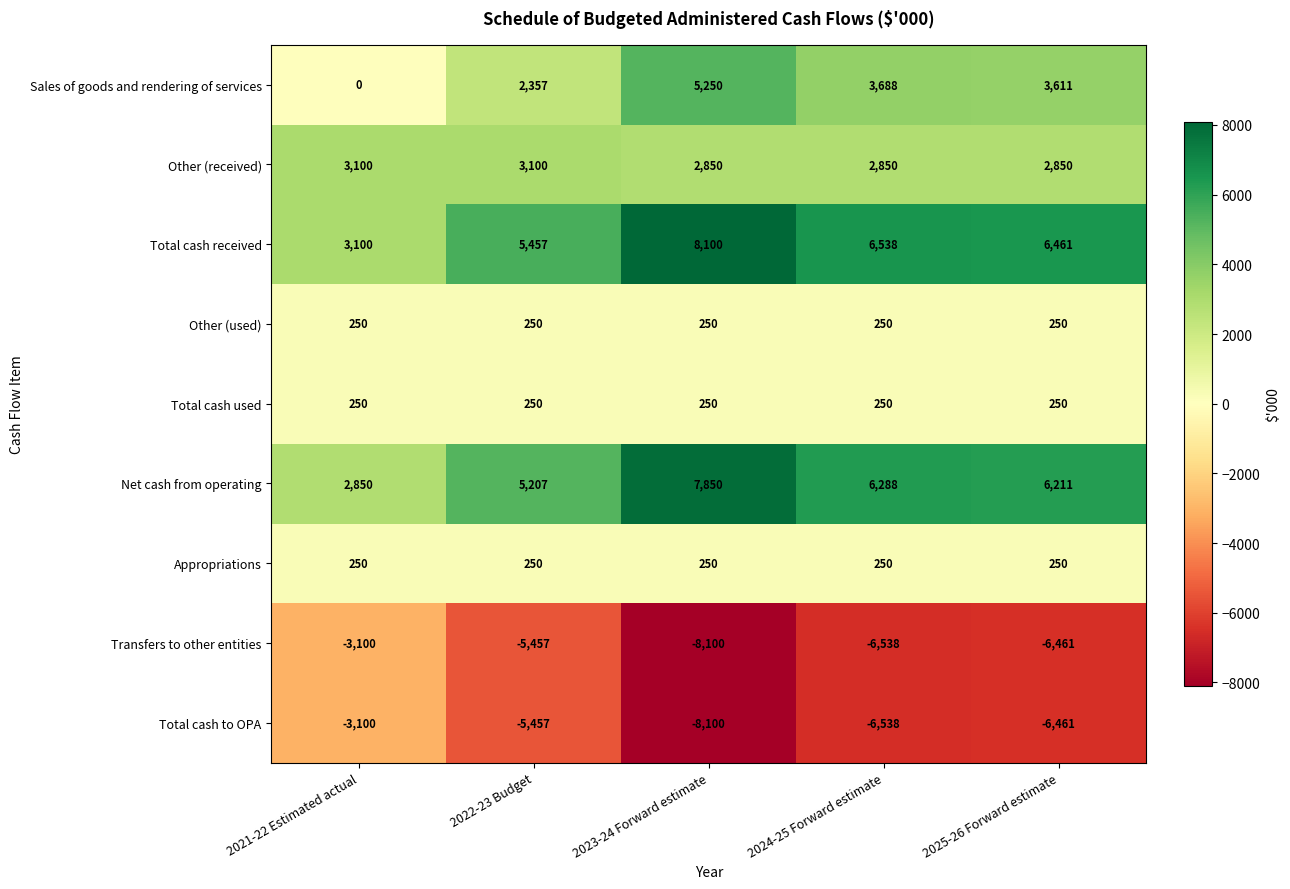

What is the total value across all series at 2021-22 Estimated actual?

3600